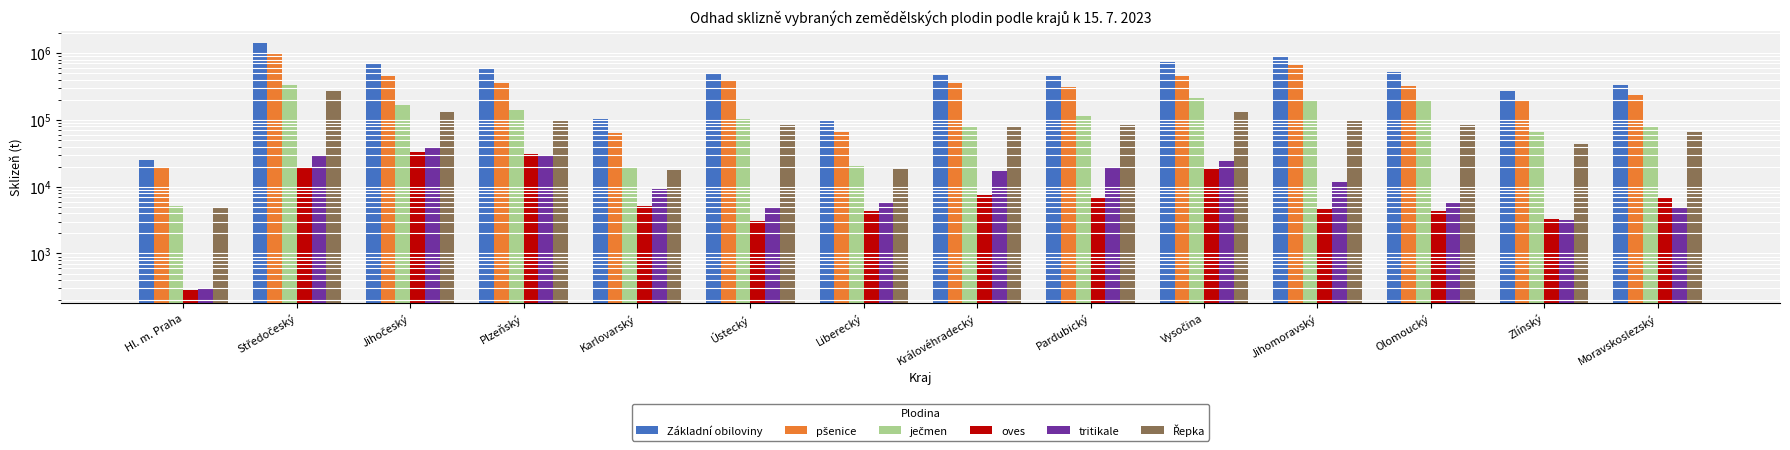

Which series has the largest range (max minus min)?

Základní obiloviny